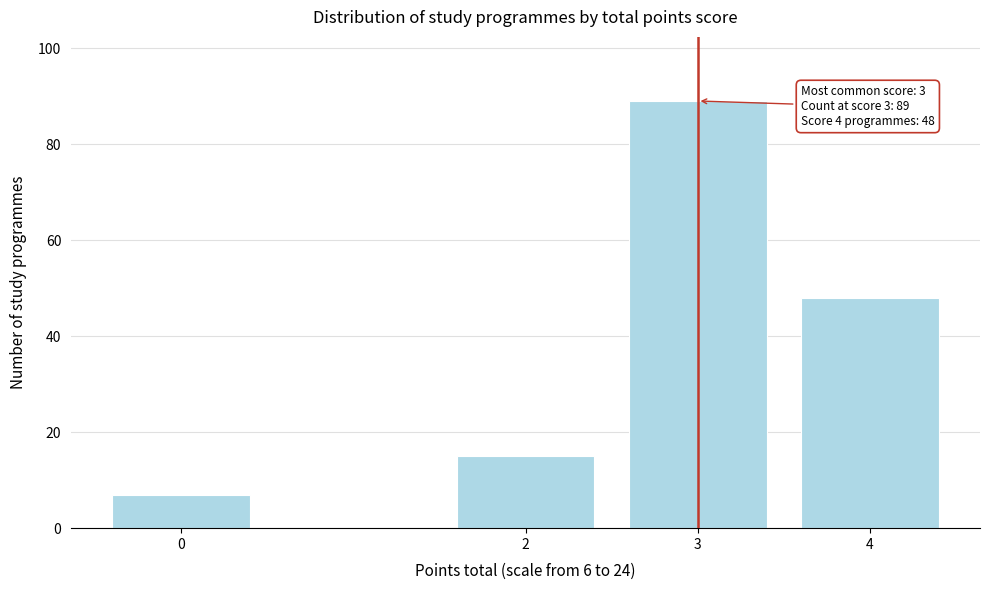

Reading left to right, extract all data points from this chart.

7	15	89	48